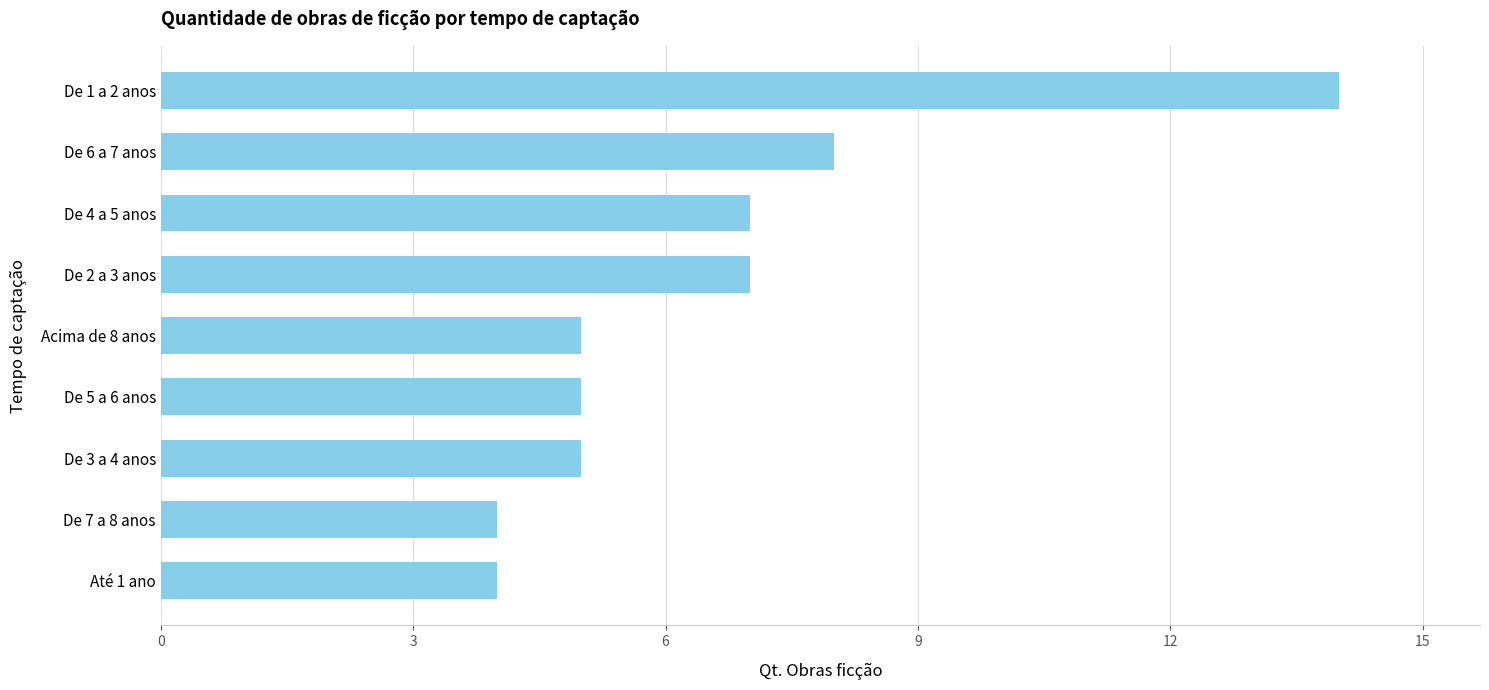

What is the difference between the maximum and minimum values?

10